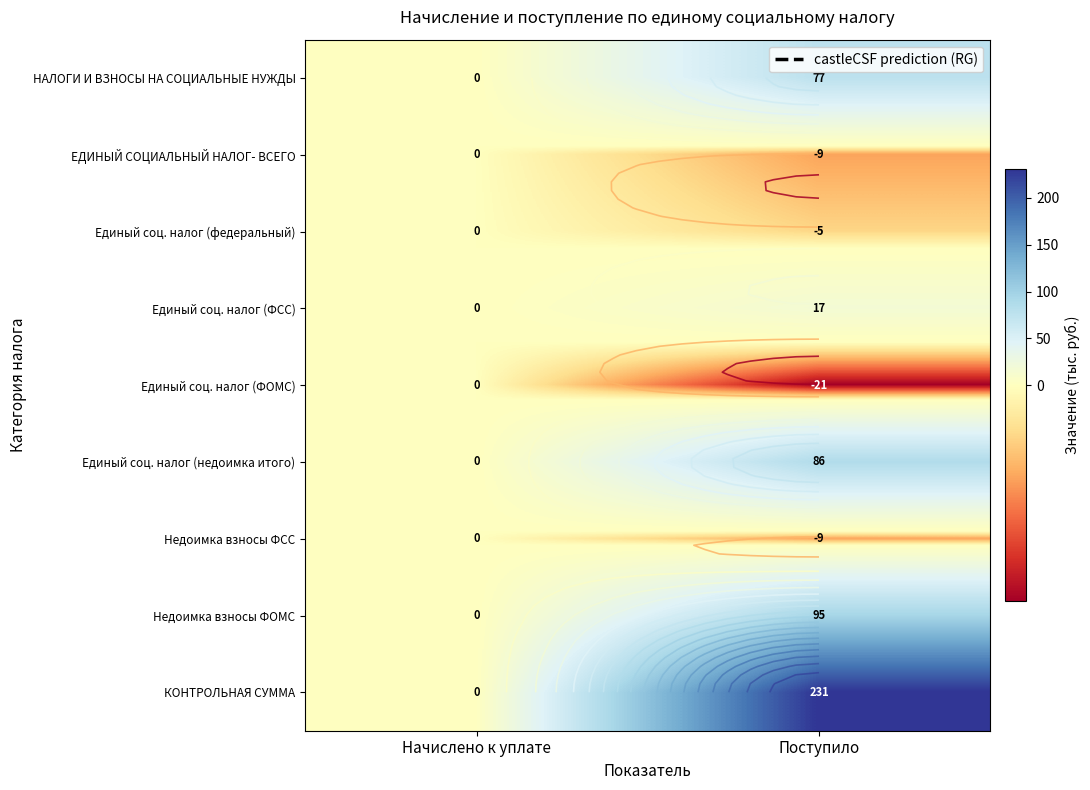

How many values in Недоимка взносы ФСС are below zero?

1